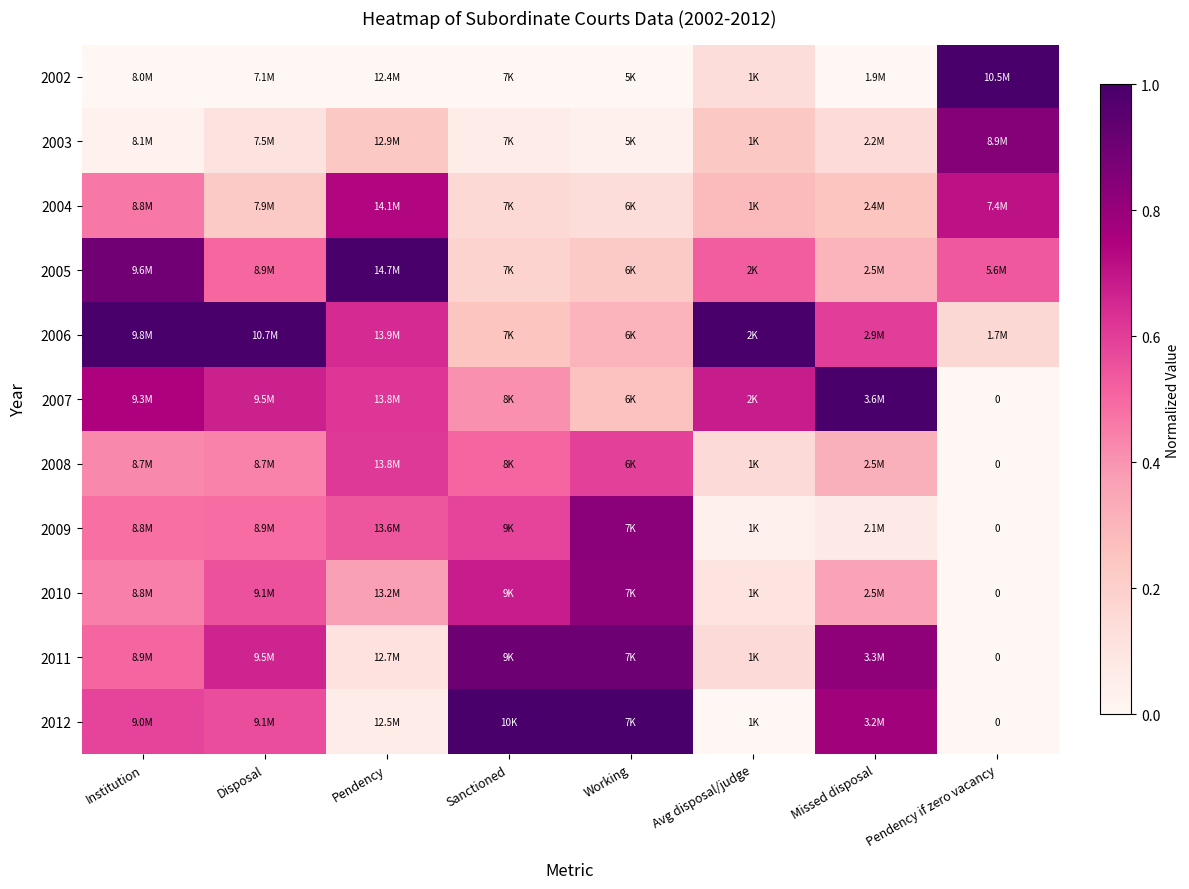

Between Disposal and Missed disposal, which is larger?

Disposal